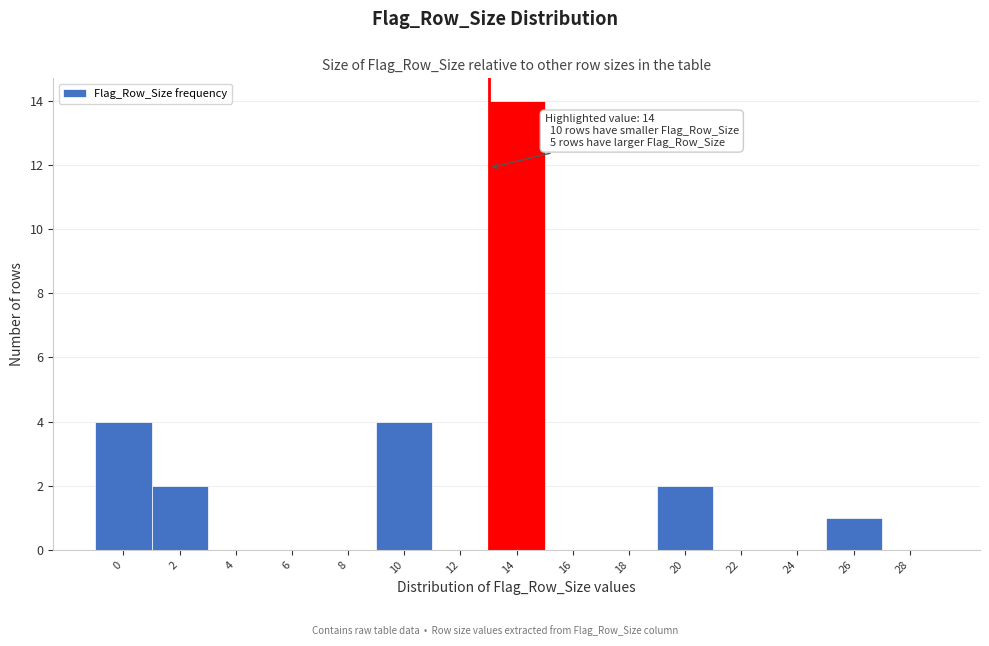

Reading left to right, what are all the values shown in this chart?

0=4	2=2	4=0	6=0	8=0	10=4	12=0	14=14	16=0	18=0	20=2	22=0	24=0	26=1	28=0